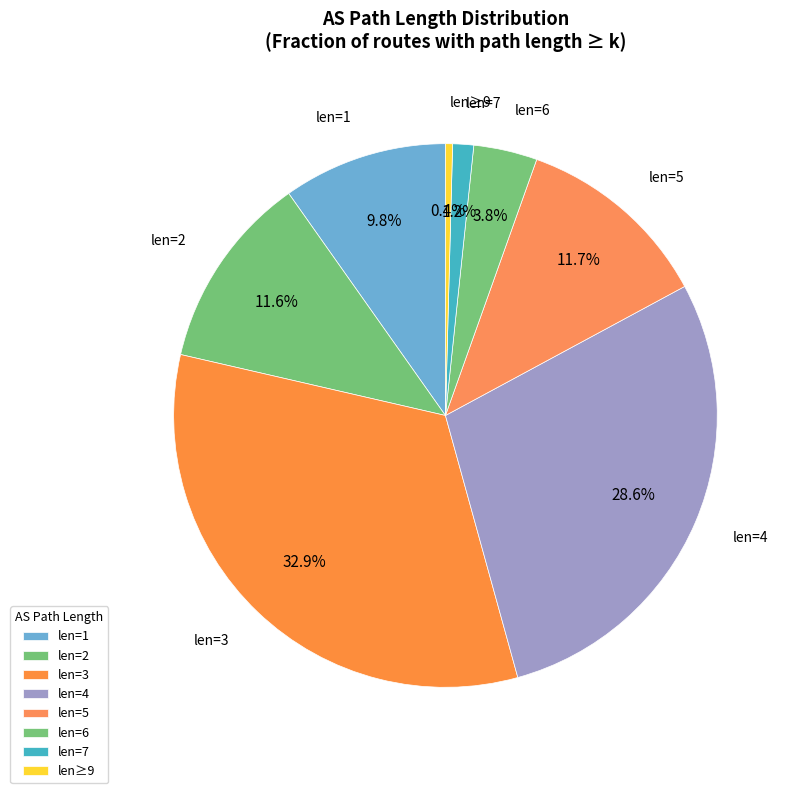

How many slices are in this pie chart?

8